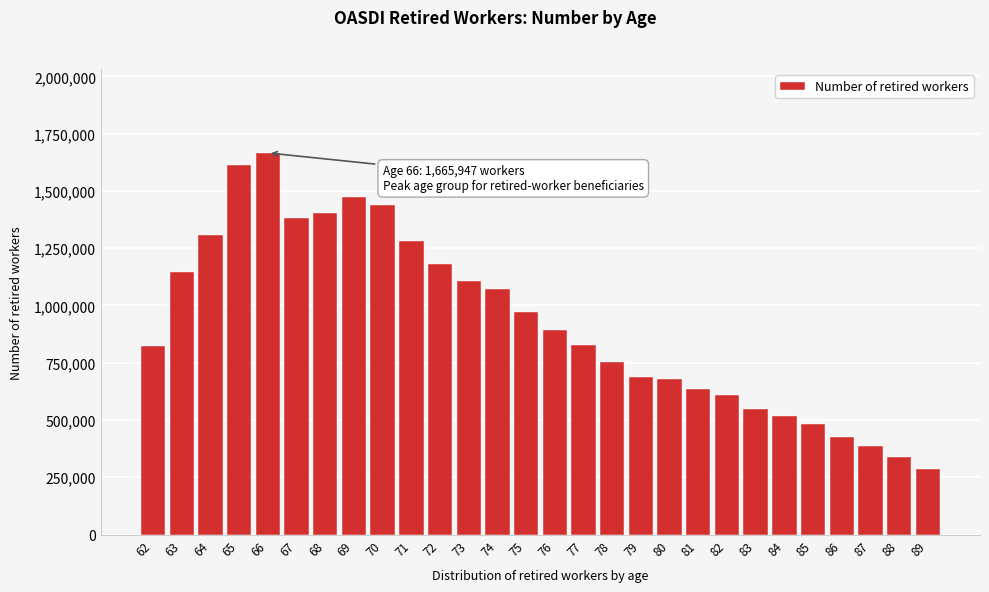

What is the sum of all values?

25933799